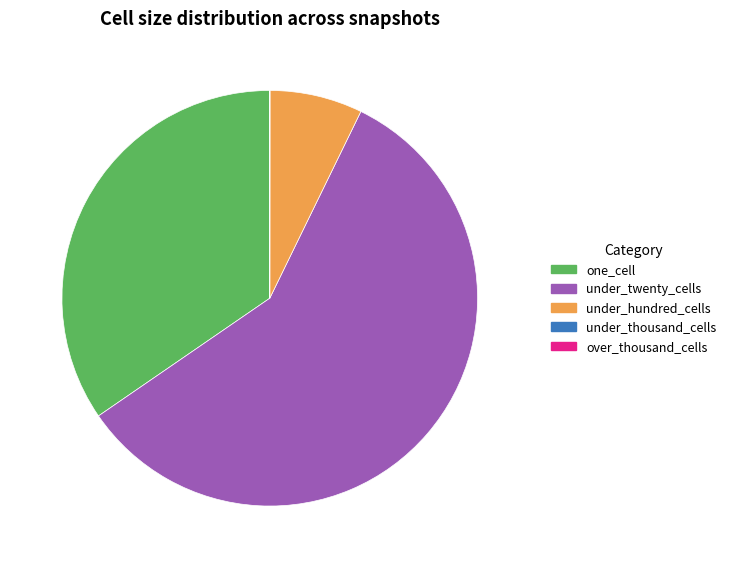

Does any single category account for the majority?

Yes